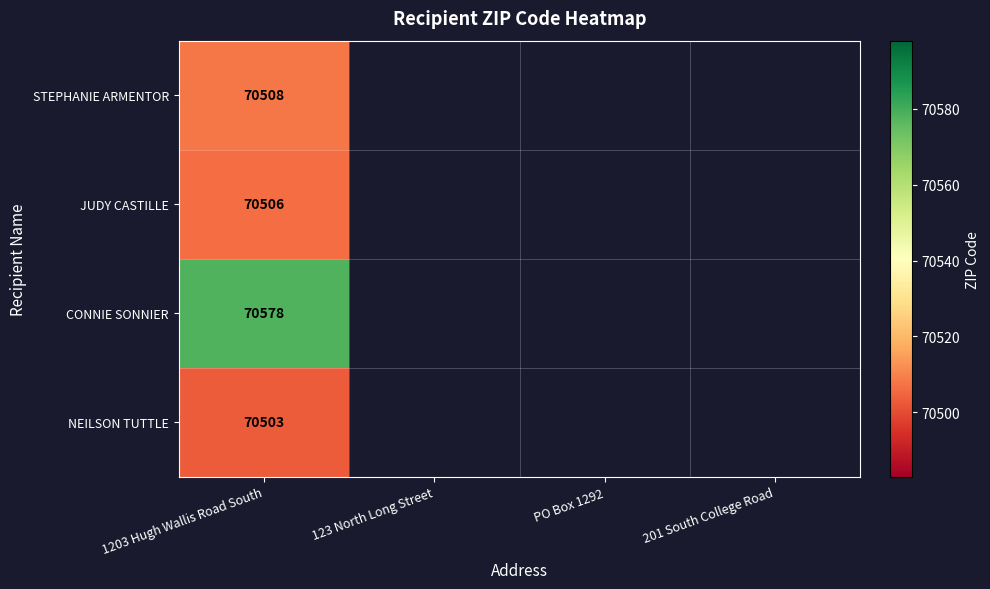

At which category is the sum across all series the highest?

1203 Hugh Wallis Road South